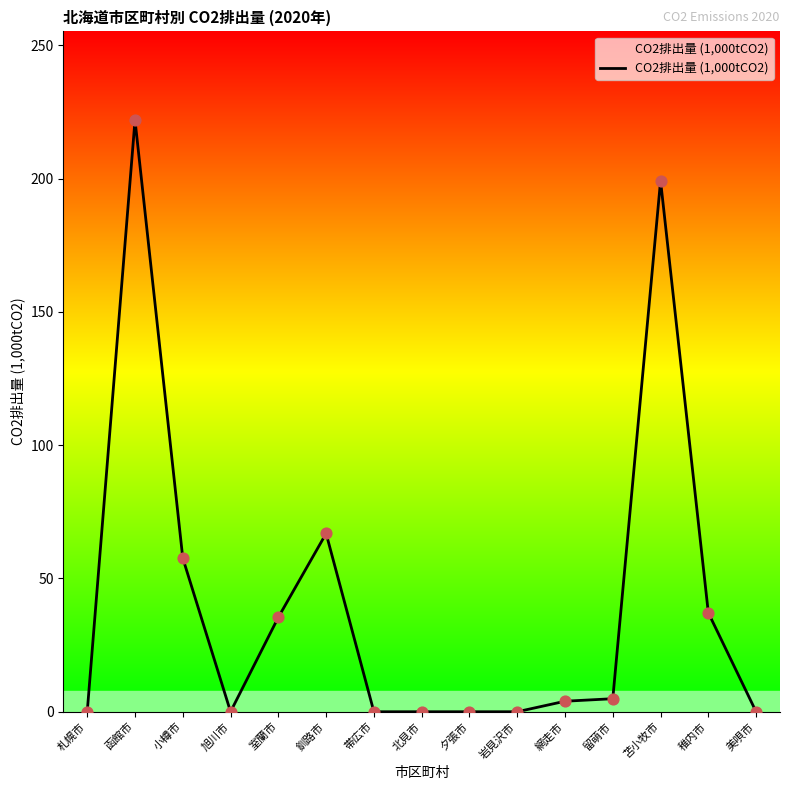

What is the change in value from 函館市 to 釧路市?

-155.1